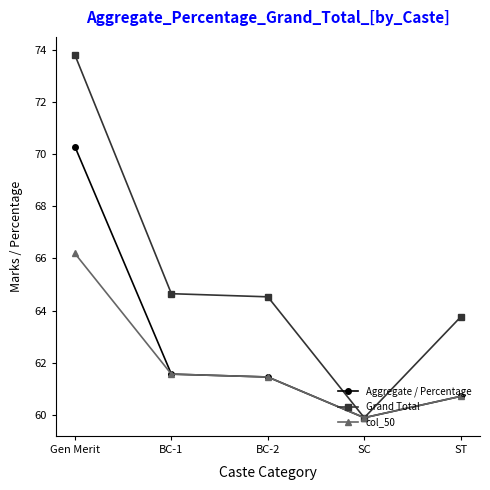

Which series has the largest range (max minus min)?

Grand Total